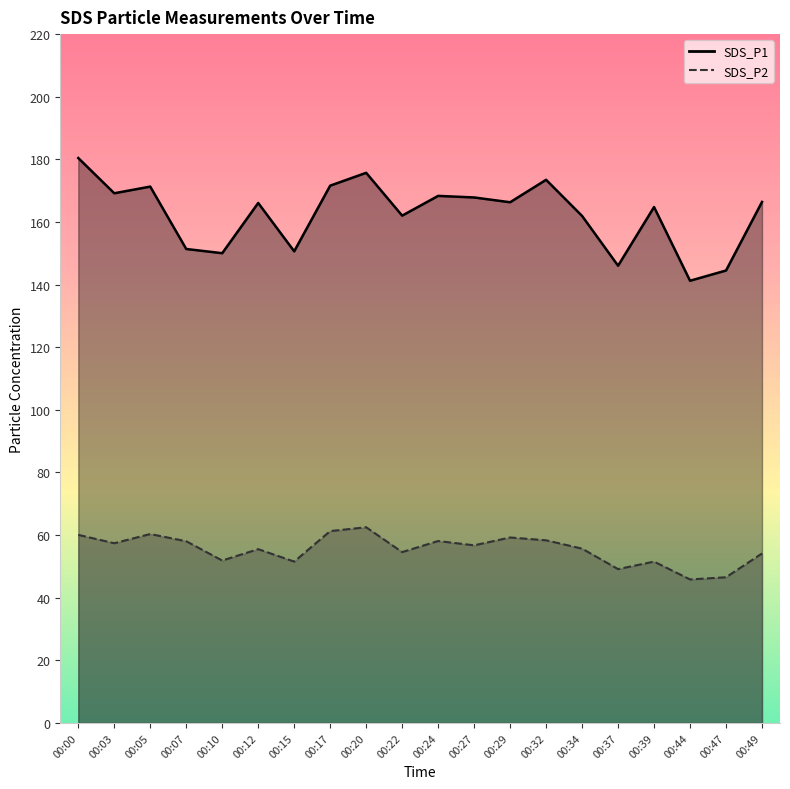

Reading left to right, transcribe all the data shown in this chart.

SDS_P1: 00:00=180.4	00:03=169.2	00:05=171.3	00:07=151.4	00:10=150.0	00:12=166.1	00:15=150.6	00:17=171.6	00:20=175.7	00:22=162.0	00:24=168.3	00:27=167.8	00:29=166.3	00:32=173.5	00:34=161.9	00:37=146.0	00:39=164.8	00:44=141.2	00:47=144.5	00:49=166.4
SDS_P2: 00:00=60.1	00:03=57.4	00:05=60.3	00:07=58.0	00:10=51.9	00:12=55.5	00:15=51.5	00:17=61.3	00:20=62.5	00:22=54.6	00:24=58.1	00:27=56.7	00:29=59.2	00:32=58.3	00:34=55.7	00:37=49.1	00:39=51.5	00:44=45.8	00:47=46.5	00:49=54.1